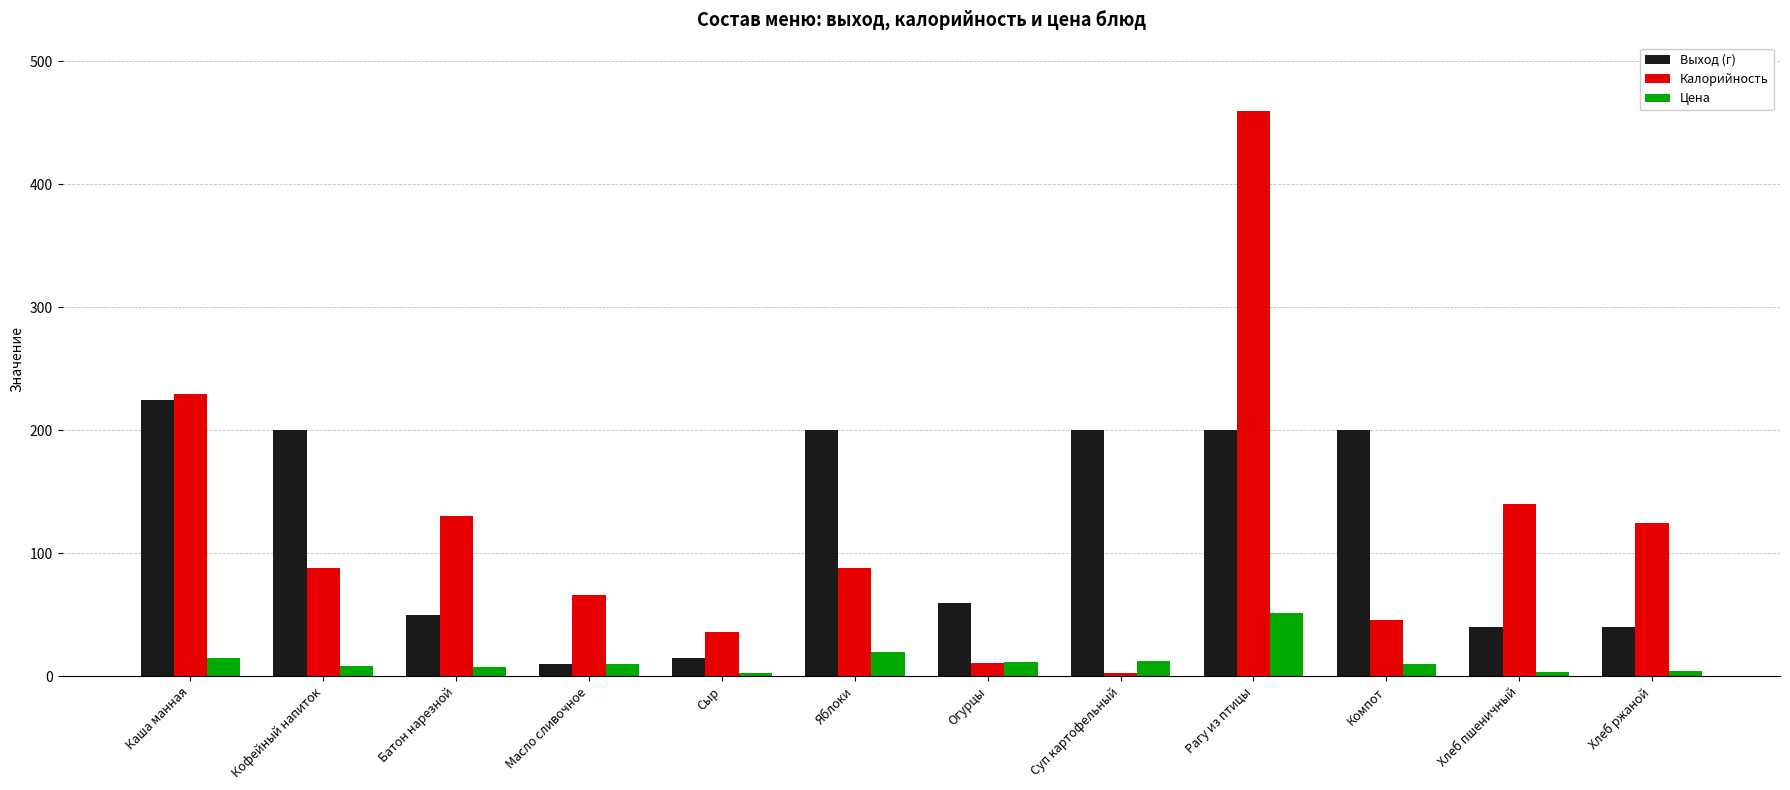

How many groups of bars are there?

12